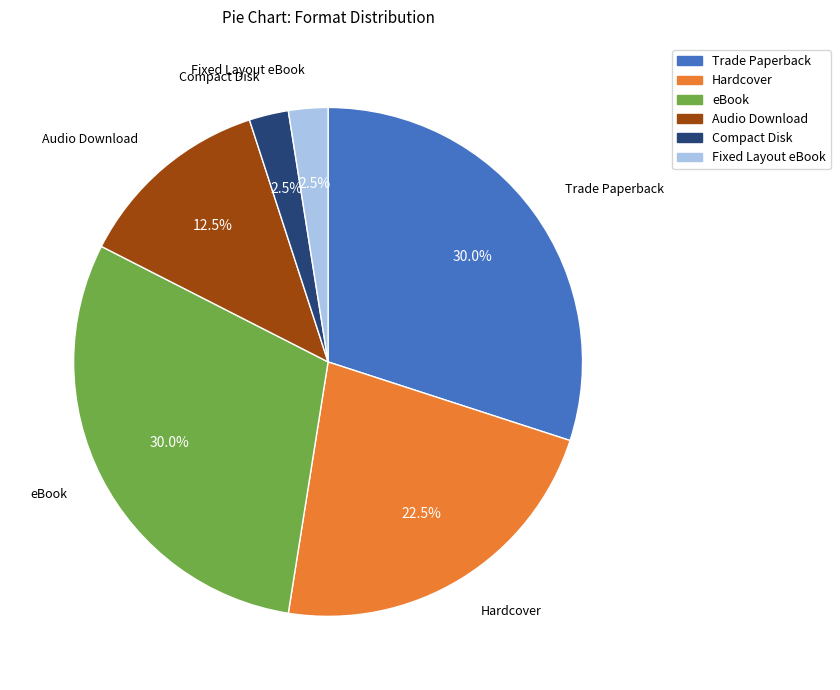

Is eBook the majority of the pie?

No